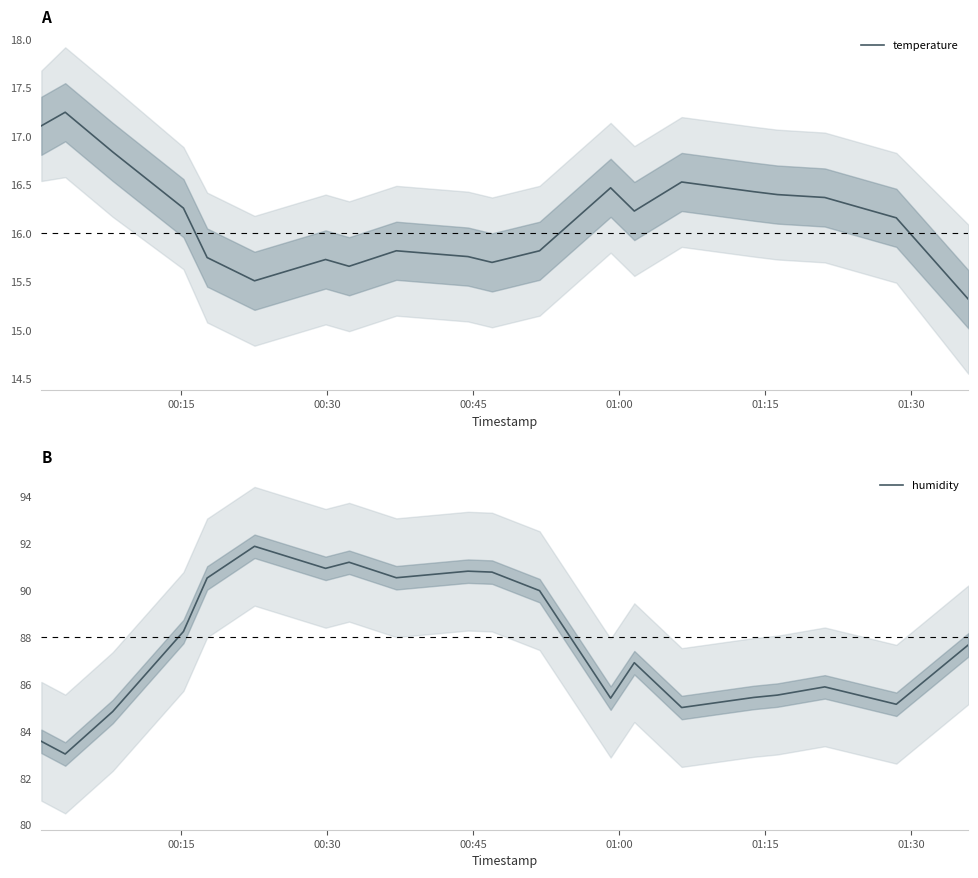

How many values in the temperature series are below 16?

9